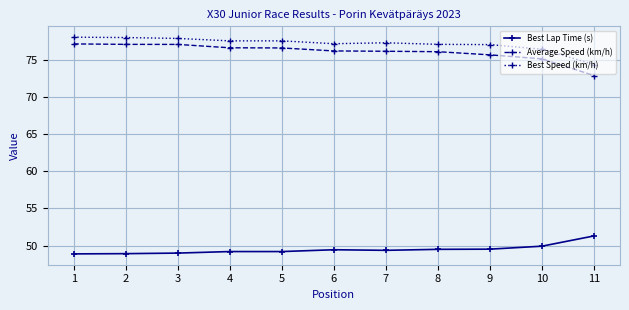

Rank the series at 1 from highest to lowest value.

Best Speed (km/h), Average Speed (km/h), Best Lap Time (s)